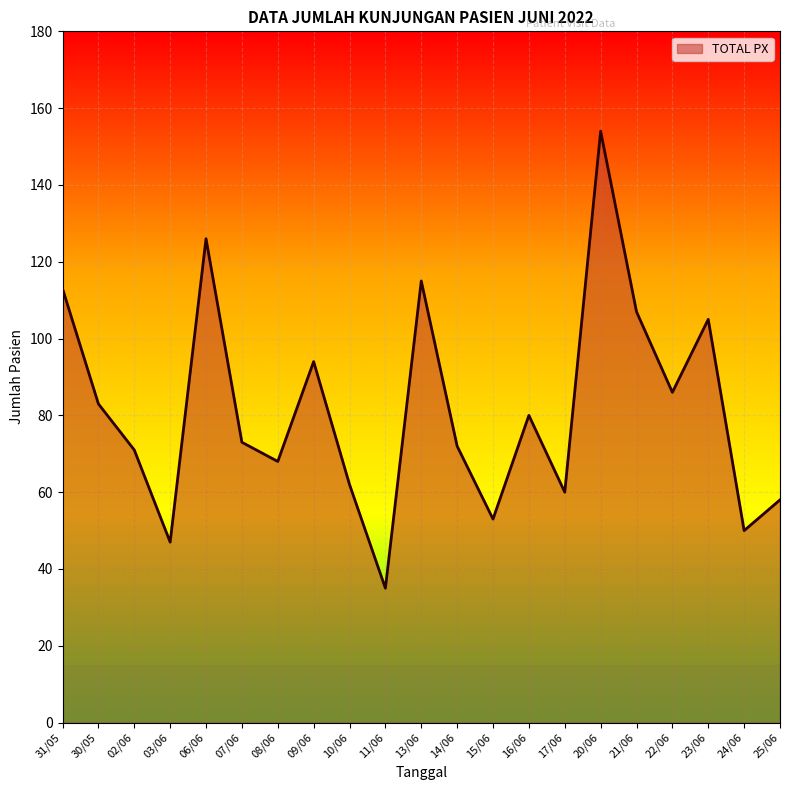

What is the approximate value at 02/06?

71